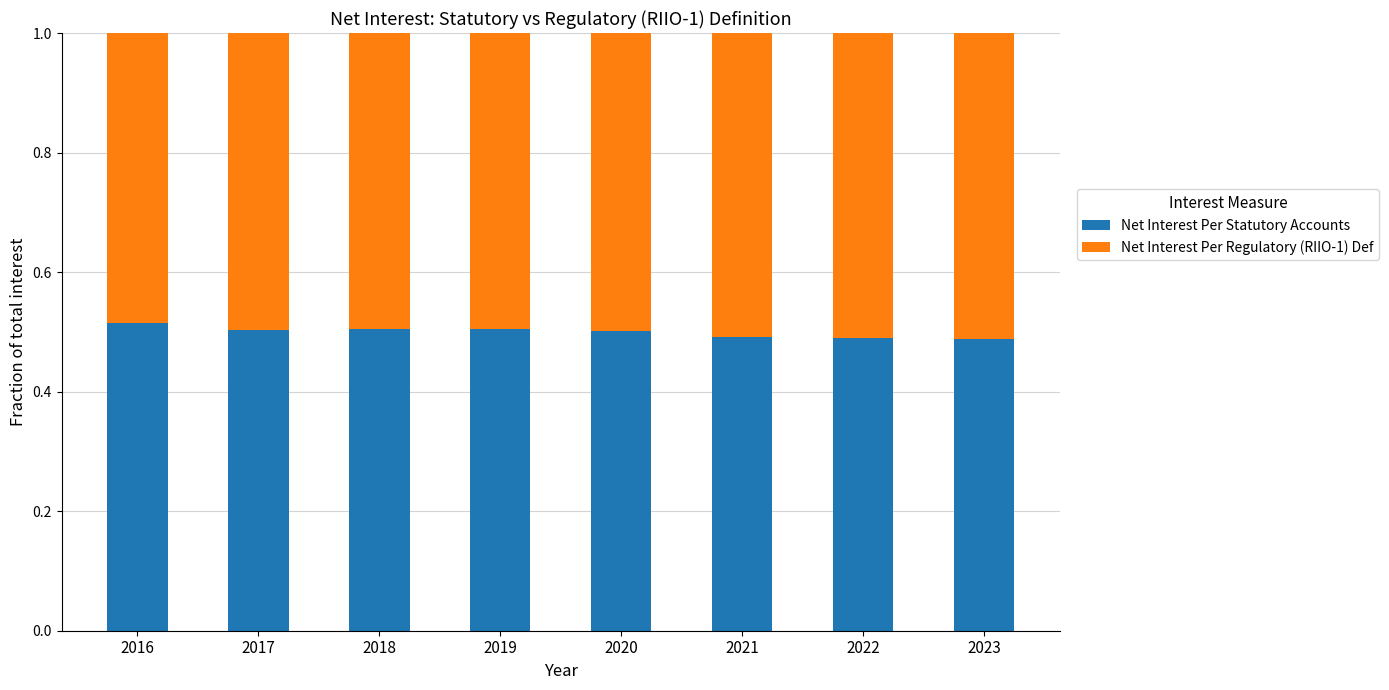

What is the total value across all series at 2017?

1.0